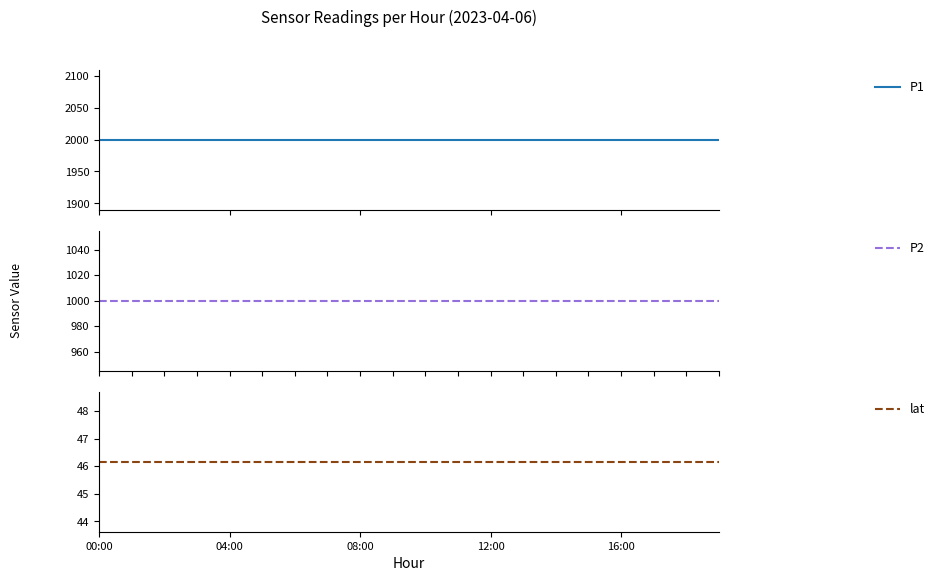

At how many categories does at least one series exceed 1580?

20